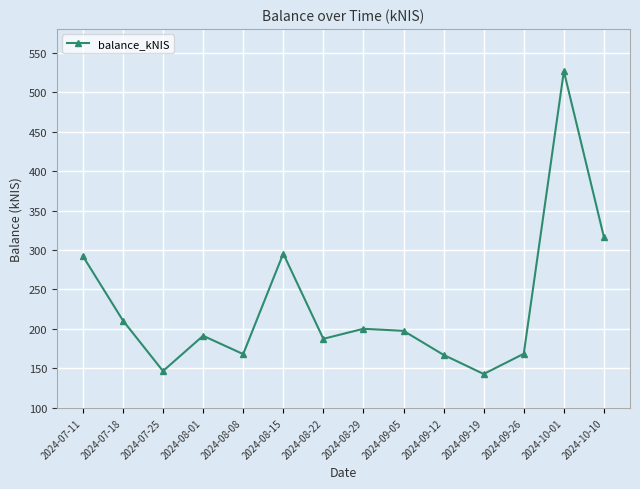

Is this an area chart (filled region under the line)?

No